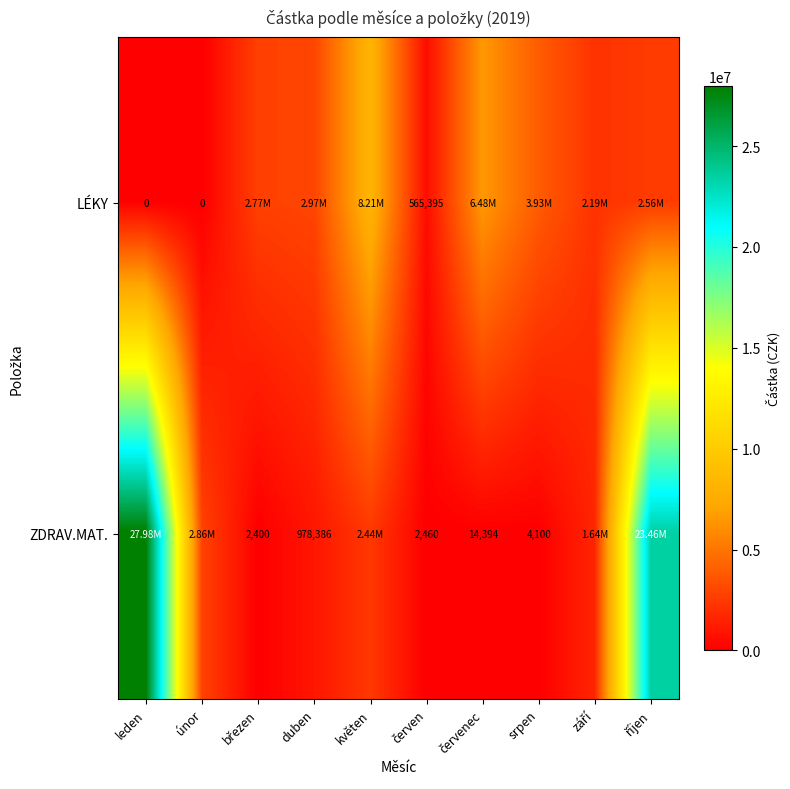

At which label does LÉKY reach its minimum?

leden